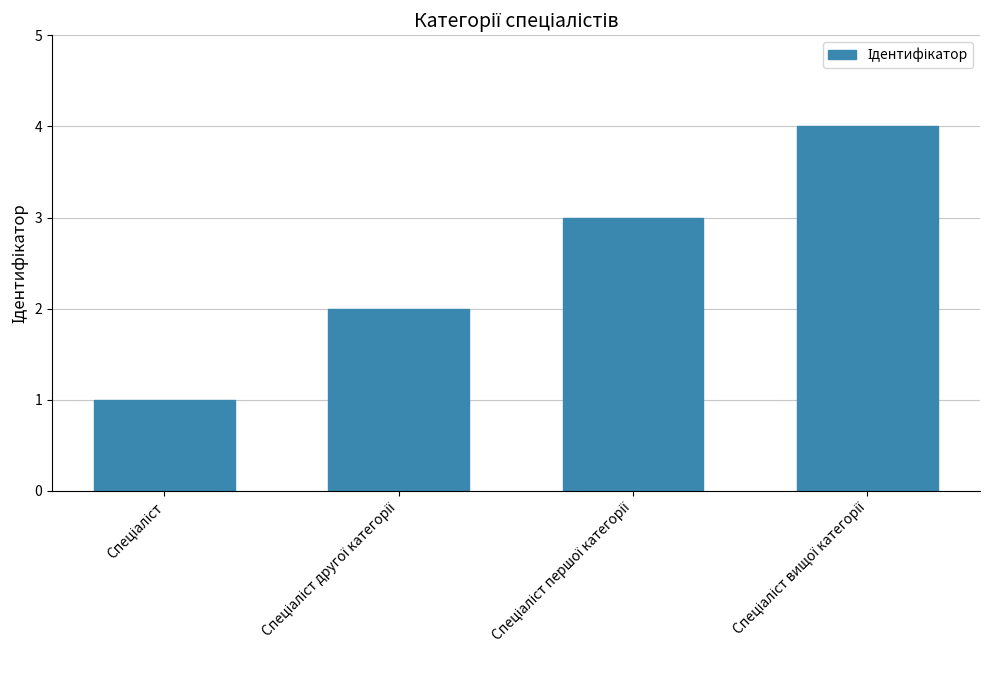

What is the greatest value displayed?

4